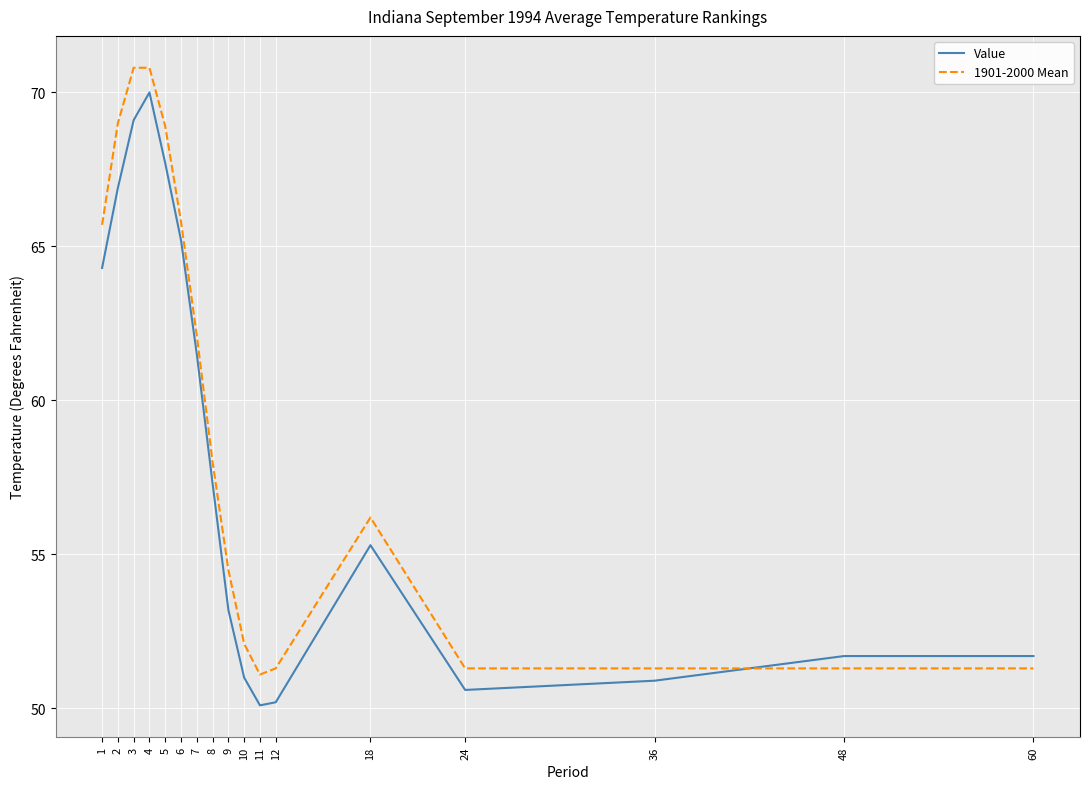

True or false: 1901-2000 Mean has a value of 51.3 at 24.

True